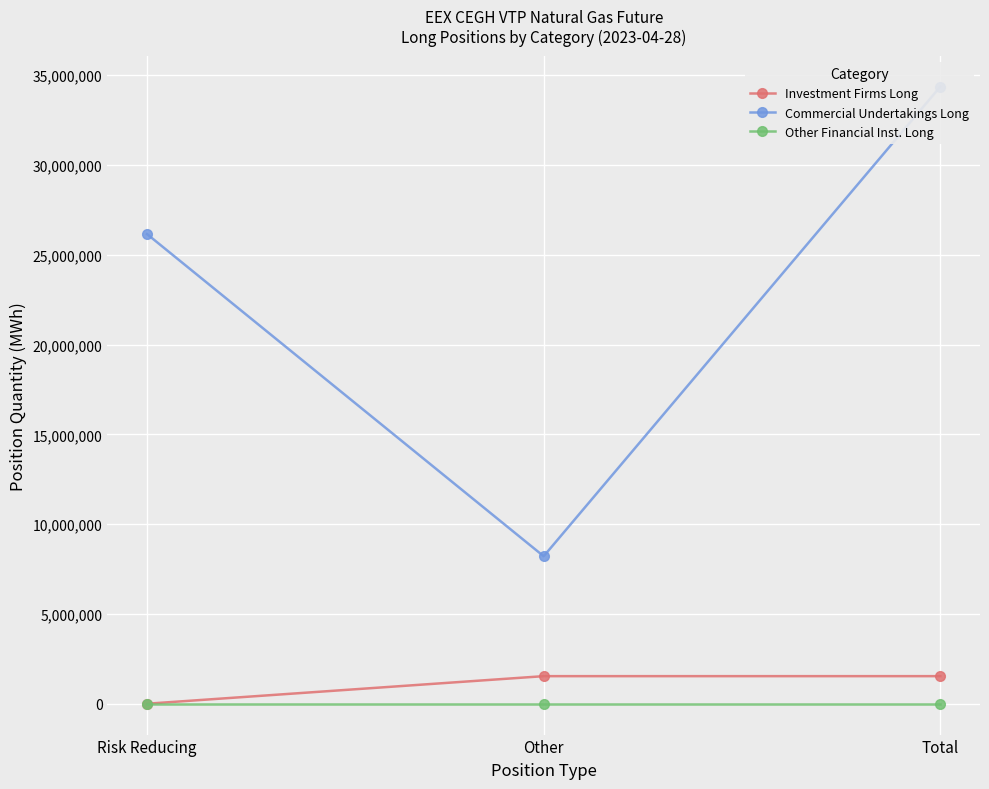

How many values in the Investment Firms Long series are below 1535776?

1